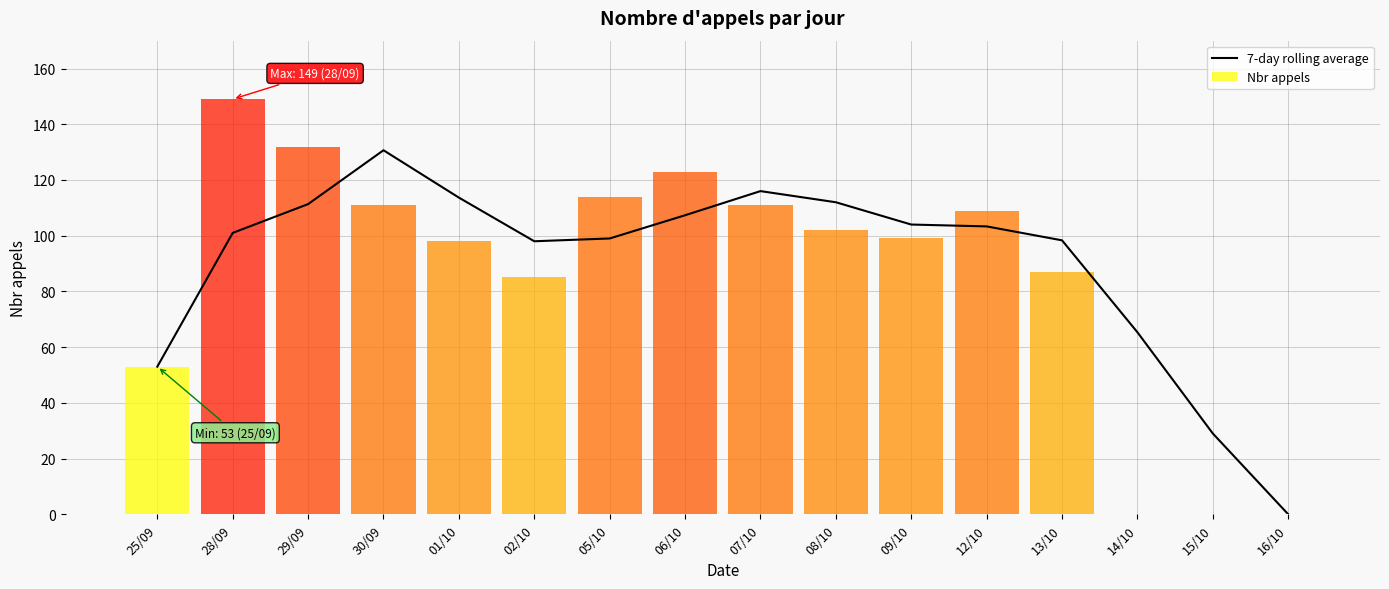

At which label does 7-day rolling average reach its peak?

30/09